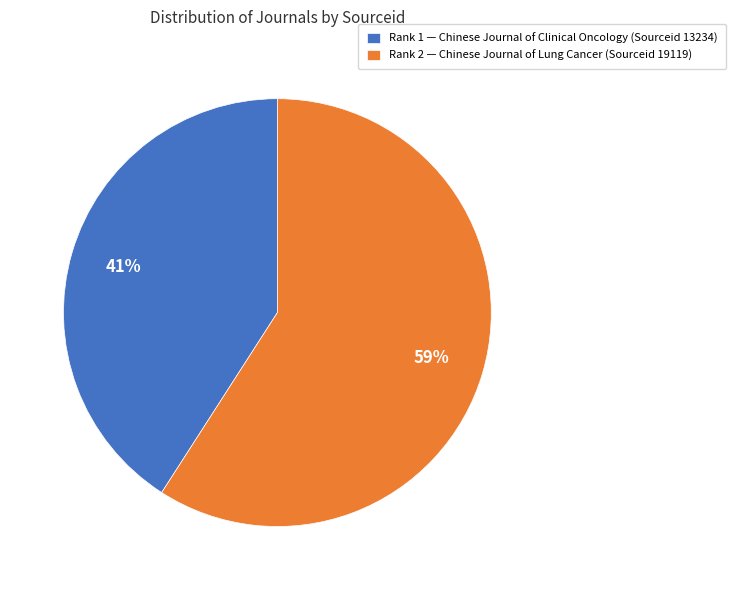

Rank the categories by value from highest to lowest.

Rank 2 — Chinese Journal of Lung Cancer (Sourceid 19119), Rank 1 — Chinese Journal of Clinical Oncology (Sourceid 13234)